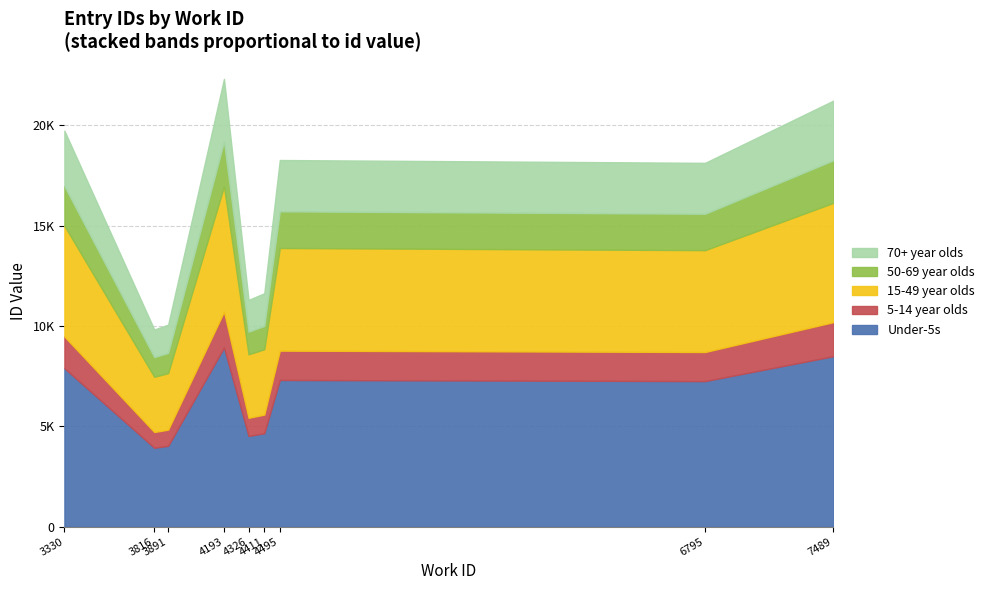

Reading left to right, list all the values displayed in this chart.

19734	9825	10067	22316	11300	11632	18272	18131	21232